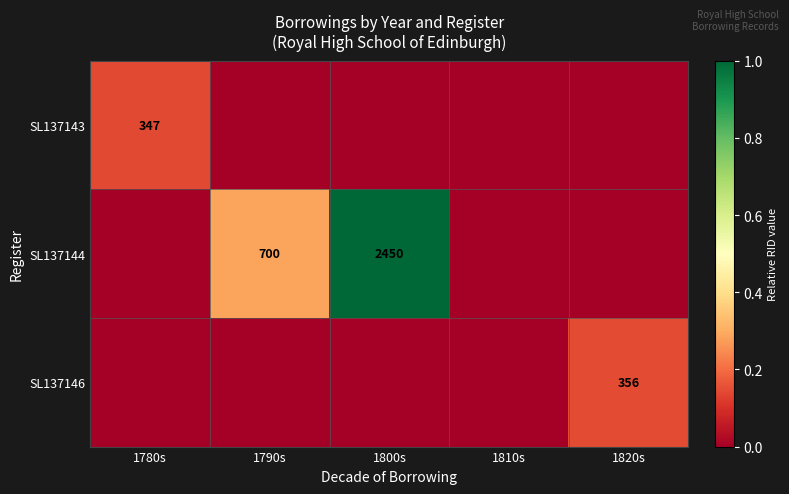

Rank the series by their maximum value, from highest to lowest.

SL137144, SL137146, SL137143